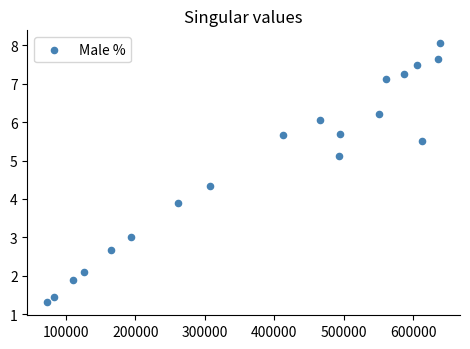

What Y value in the scatter plot is closest to 4?

3.9